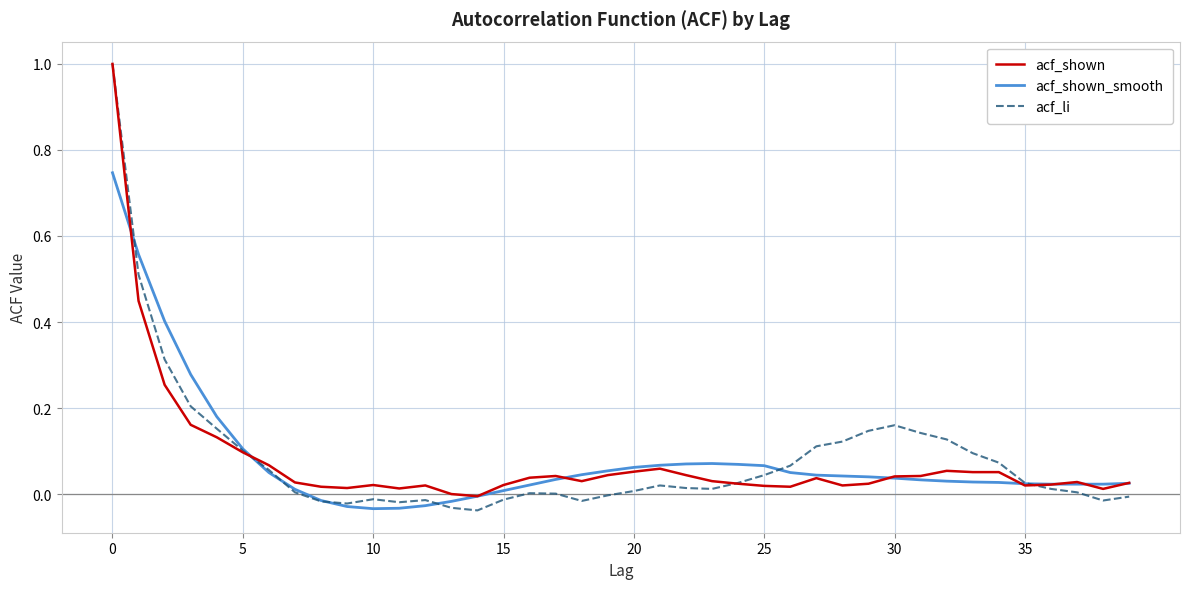

What is the greatest value displayed?

1.0